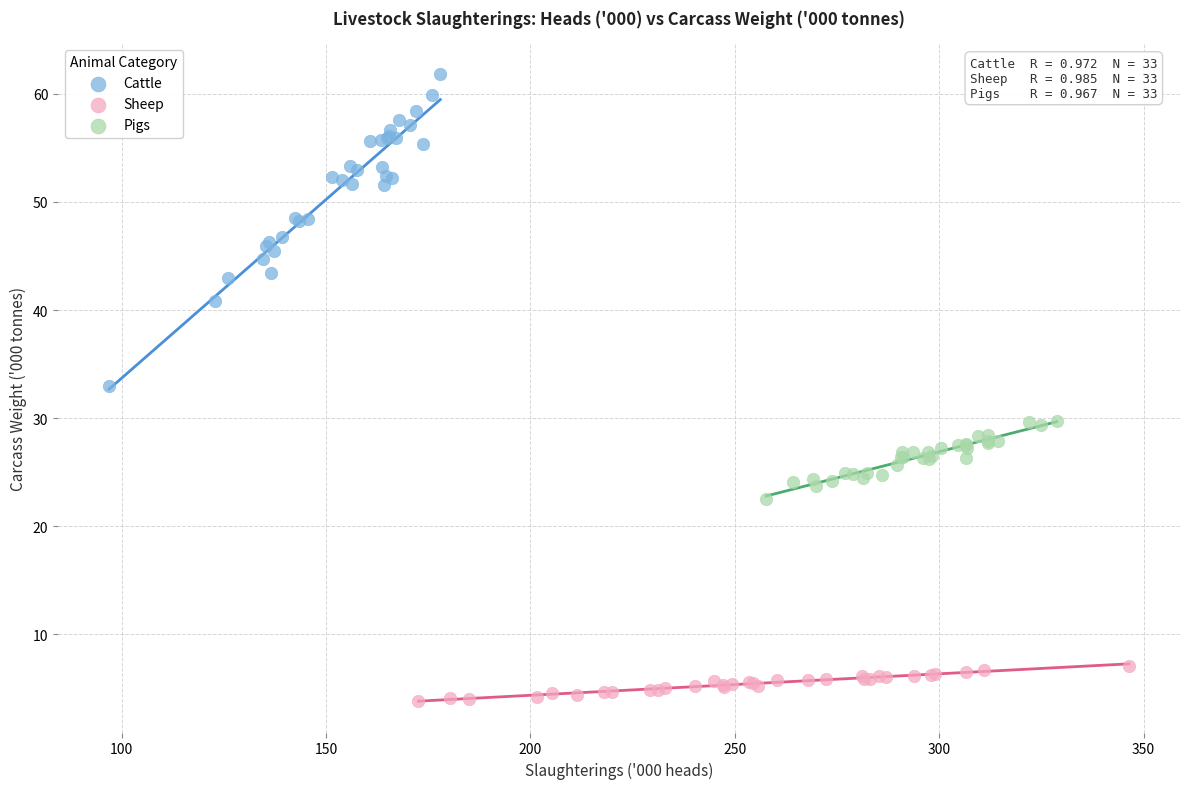

Which series reaches the minimum Y coordinate?

Sheep